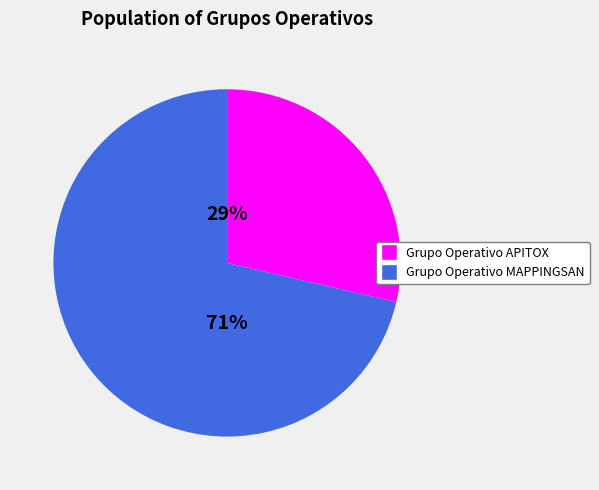

Which slice represents more than half of the pie?

Grupo Operativo MAPPINGSAN